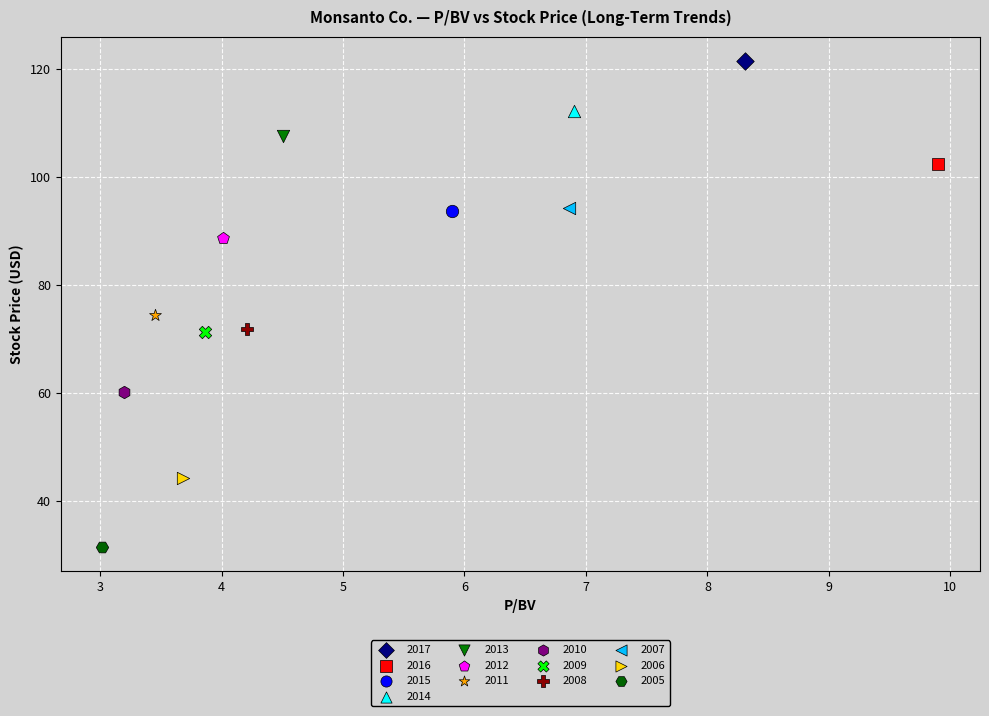

What are all the series names shown in the legend?

2017, 2016, 2015, 2014, 2013, 2012, 2011, 2010, 2009, 2008, 2007, 2006, 2005